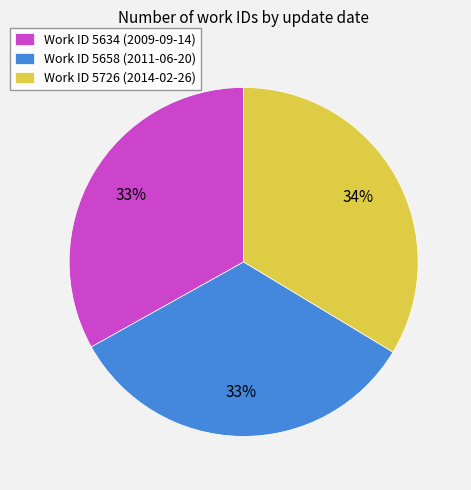

Does any single category account for the majority?

No